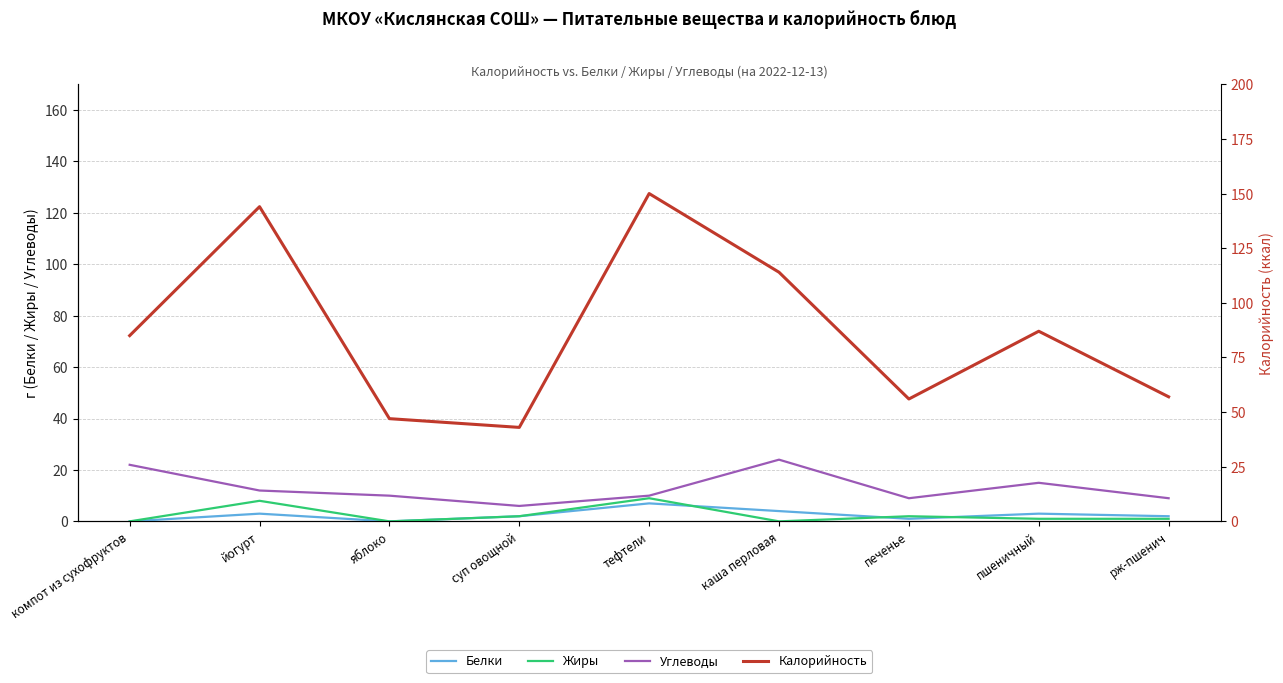

List the series in order of their peak value, lowest first.

Белки, Жиры, Углеводы, Калорийность